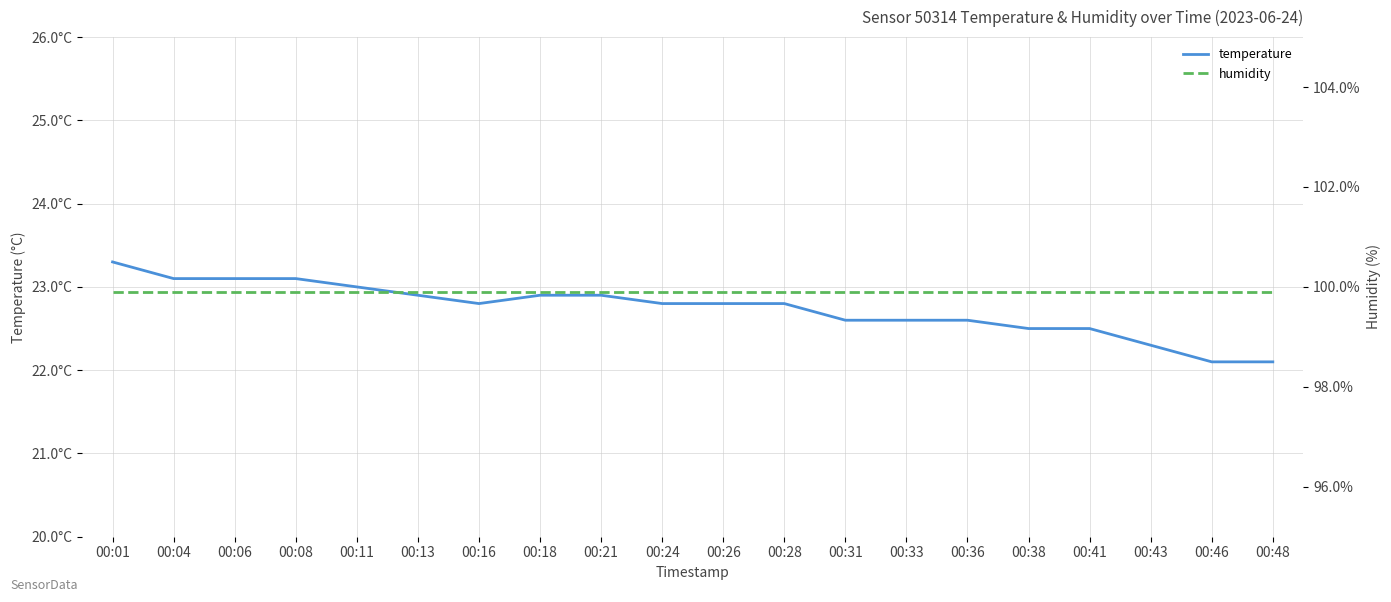

Which series has the largest total across all categories?

humidity